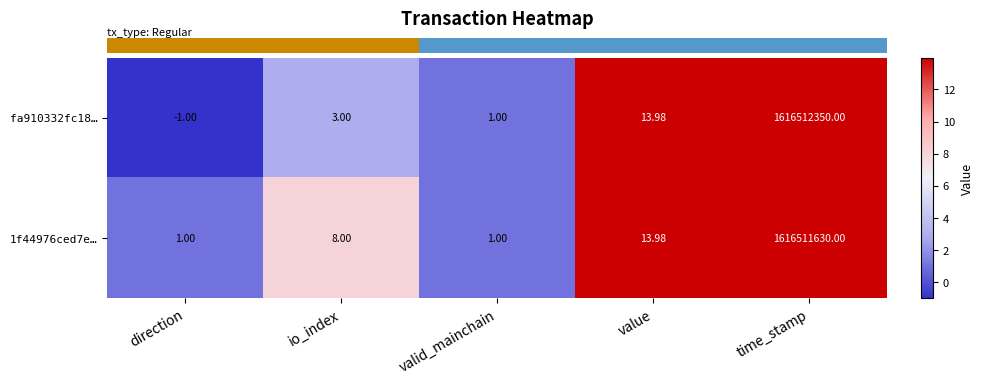

Where is fa910332fc18… nearest to the value 808256174?

value